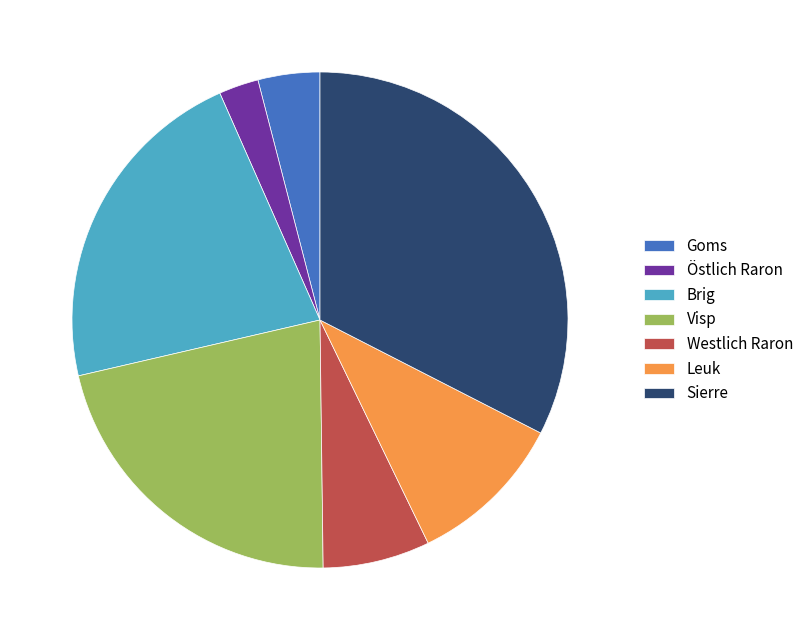

How many slices are in this pie chart?

7